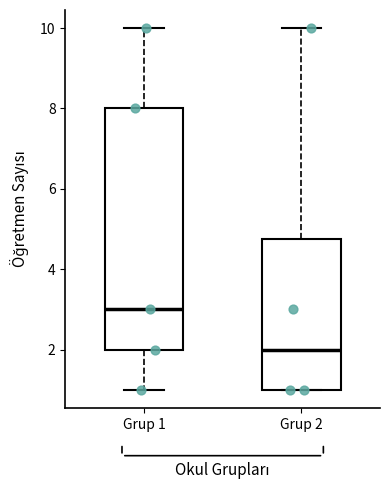

Comparing the boxes themselves (not the whiskers), which one is the tallest?

Grup 1